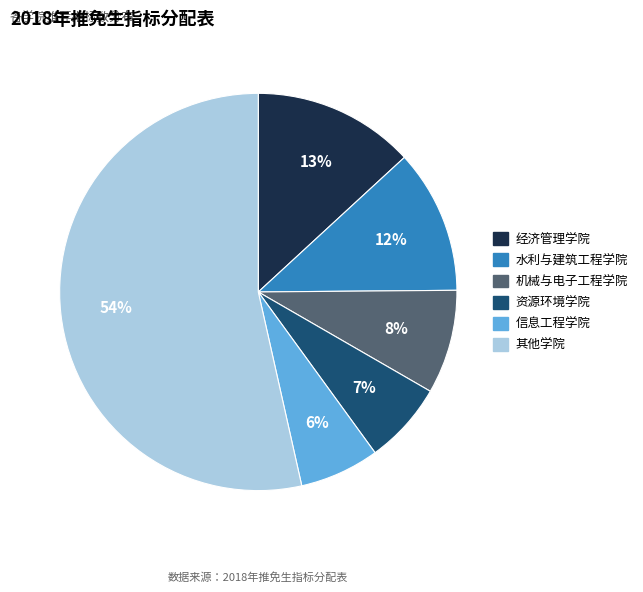

To the nearest percent, what is the average slice percentage?

17%